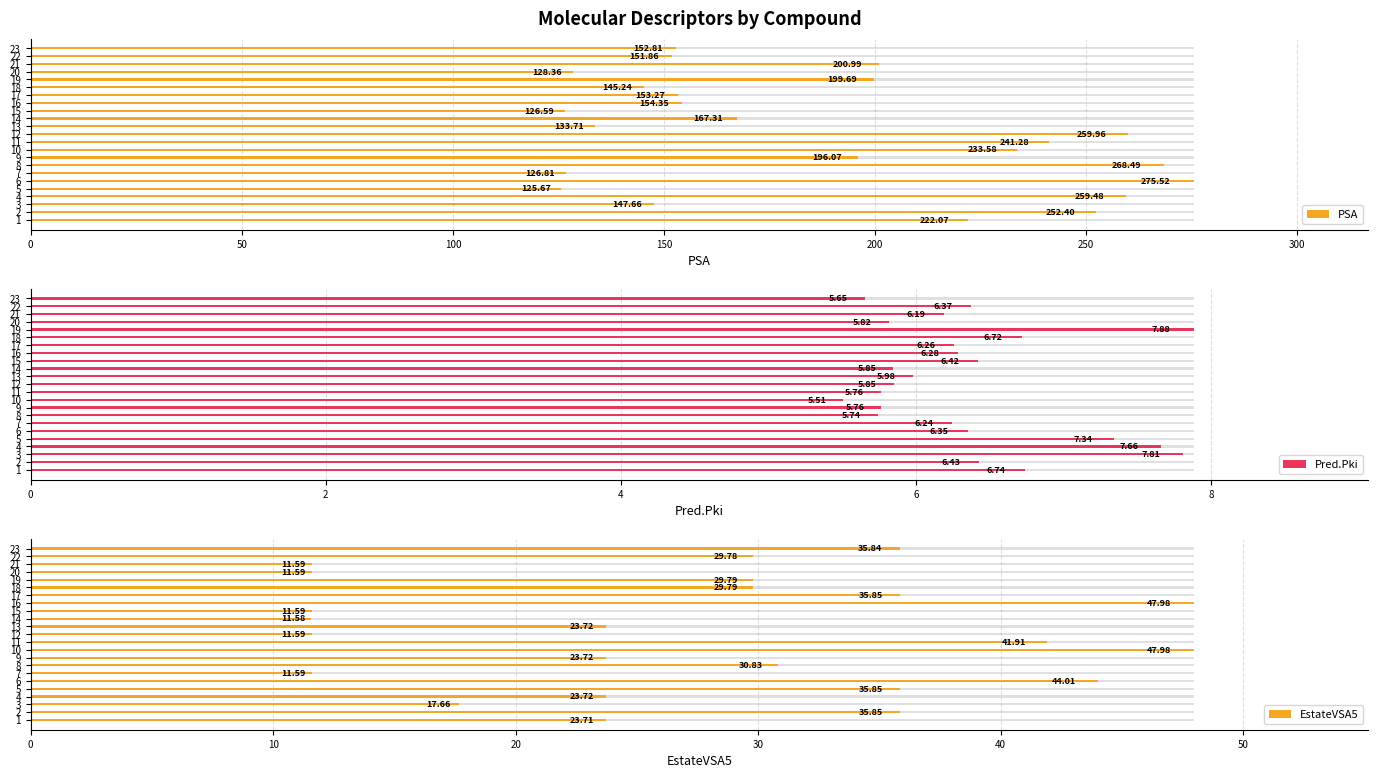

Which series has the largest range (max minus min)?

PSA